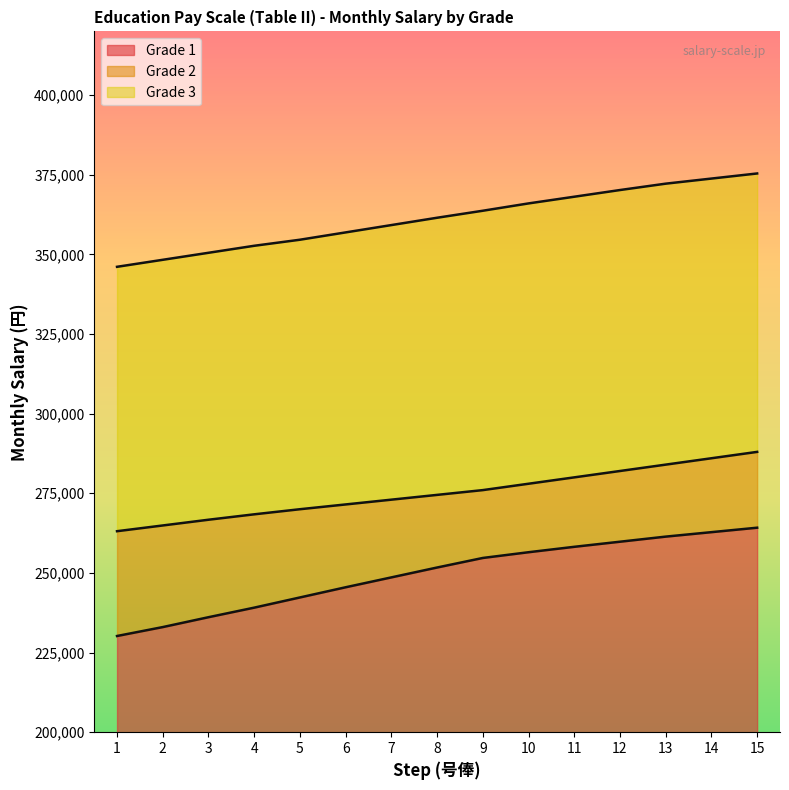

Rank the categories by Grade 1 value from lowest to highest.

1, 2, 3, 4, 5, 6, 7, 8, 9, 10, 11, 12, 13, 14, 15